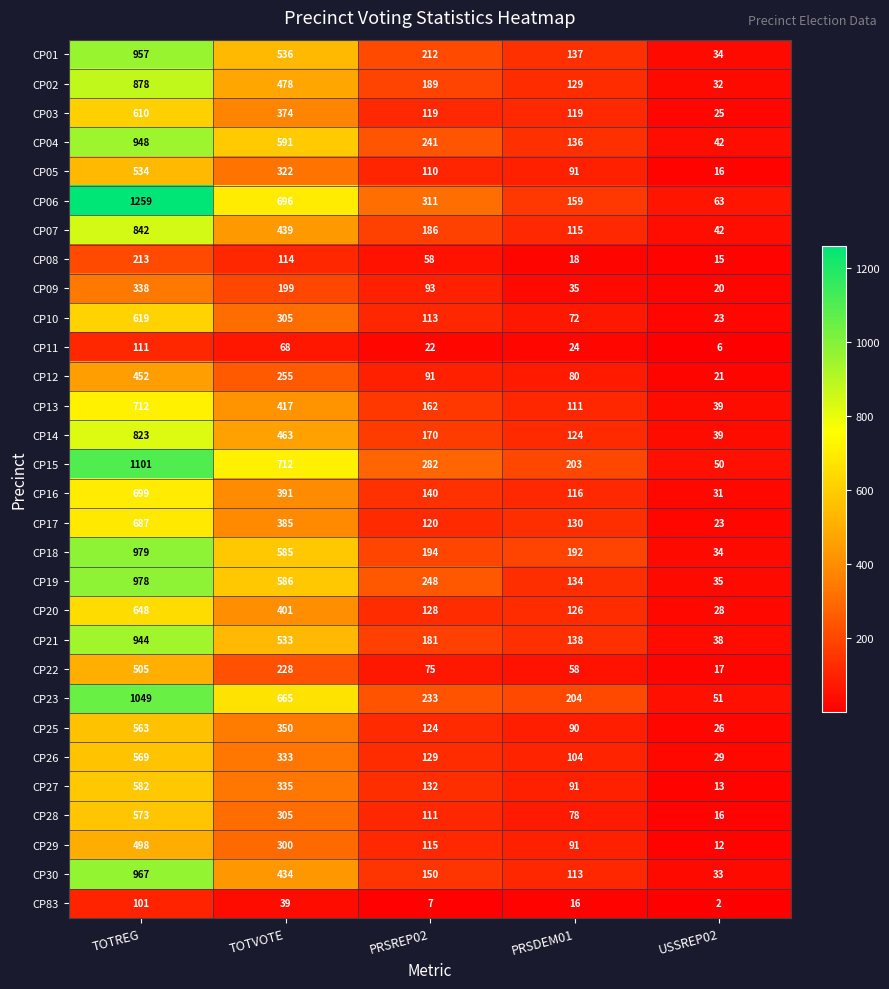

Which series has the largest total across all categories?

CP06